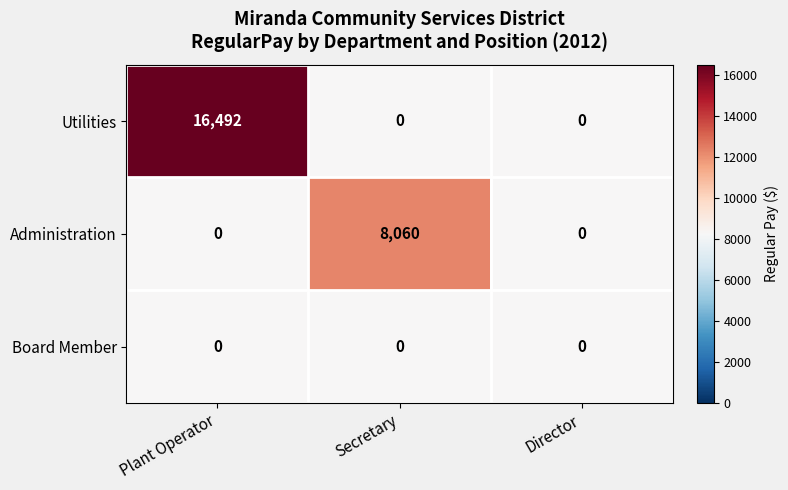

The Administration series shows 12124 at Secretary. True or false?

False